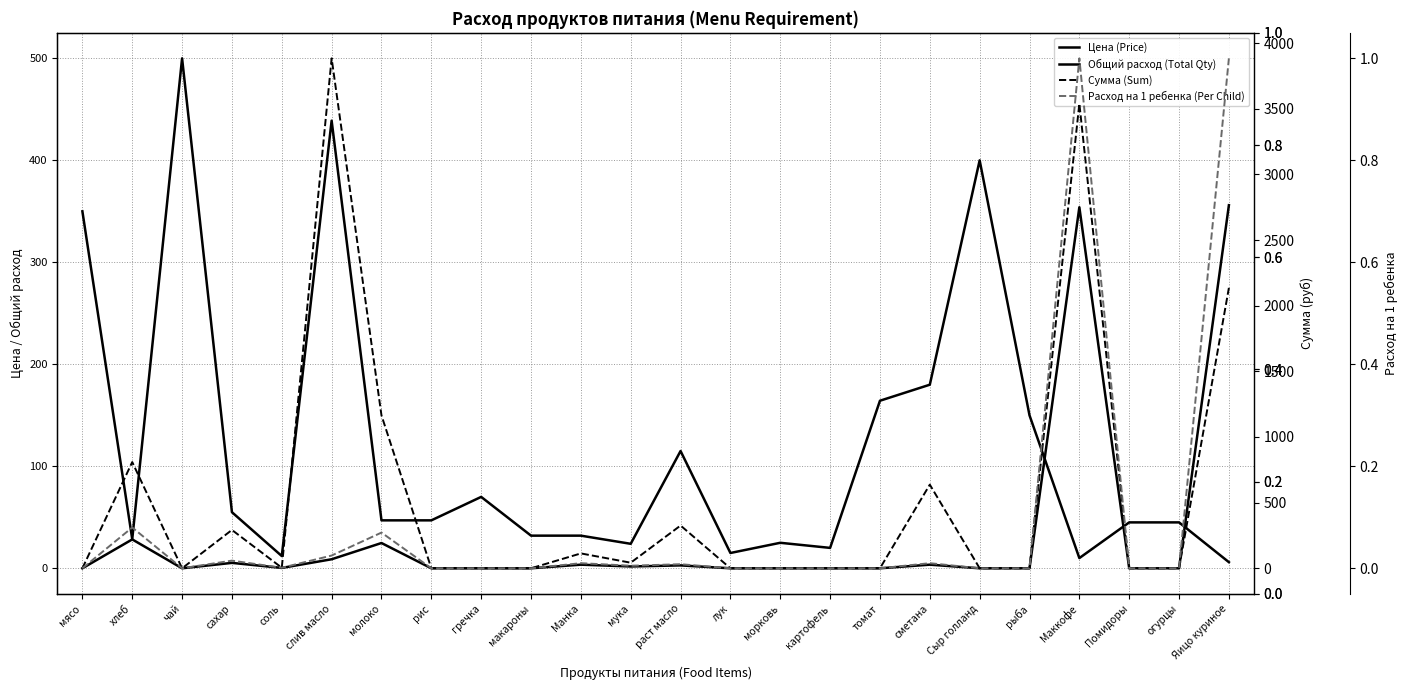

True or false: Расход на 1 ребенка (Per Child) and Сумма (Sum) cross at least once.

False